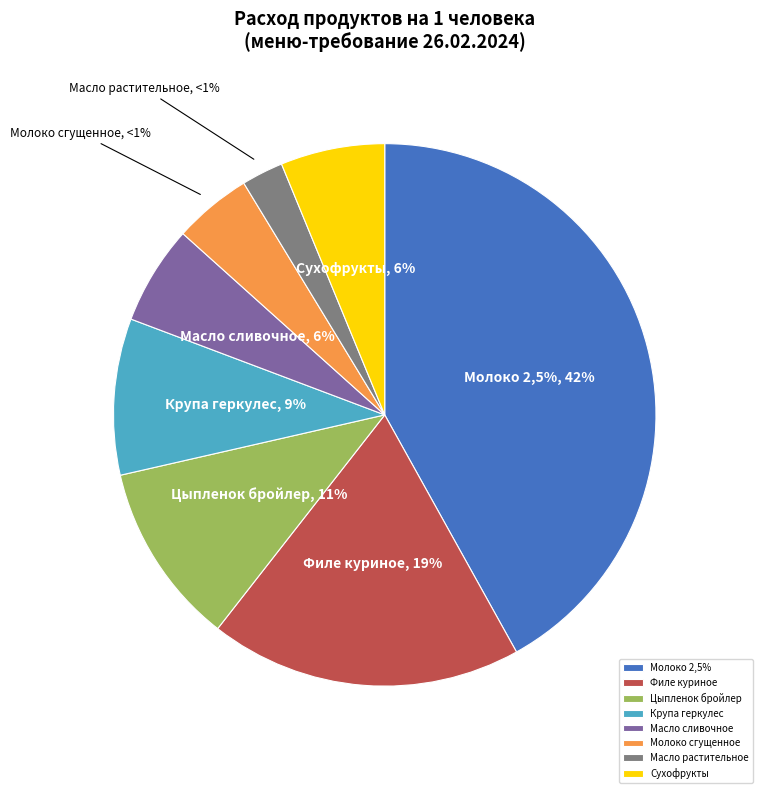

To the nearest percent, what portion does Сухофрукты represent?

6%